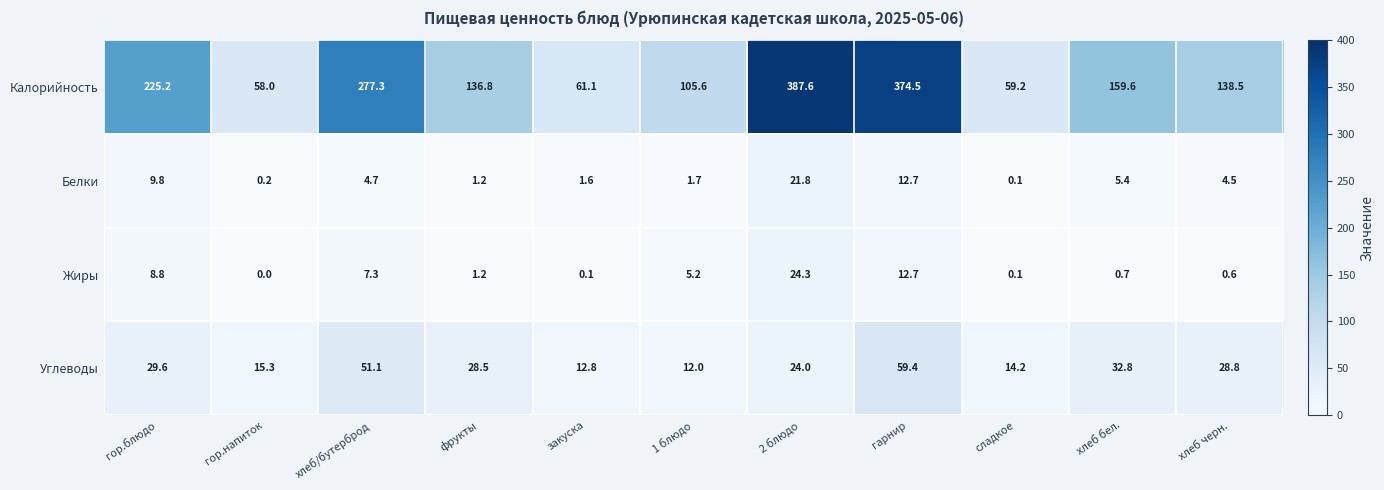

Where does the Углеводы series first go above 28?

гор.блюдо